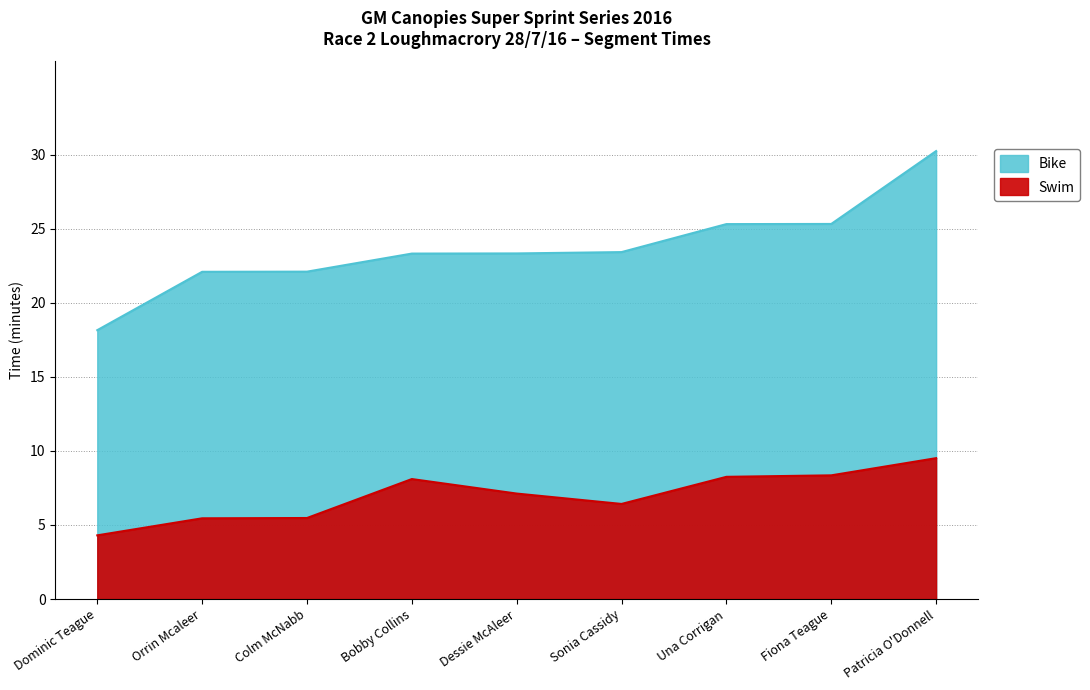

Where does the Swim series first go above 7?

Bobby Collins